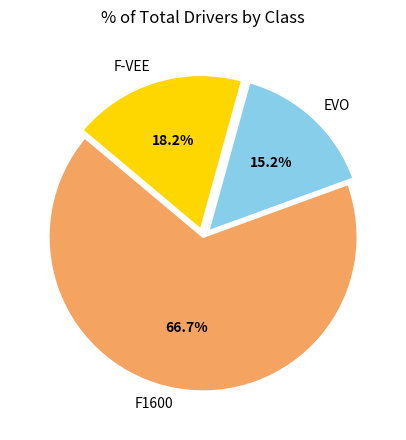

What portion of the pie excludes EVO?

84.8%